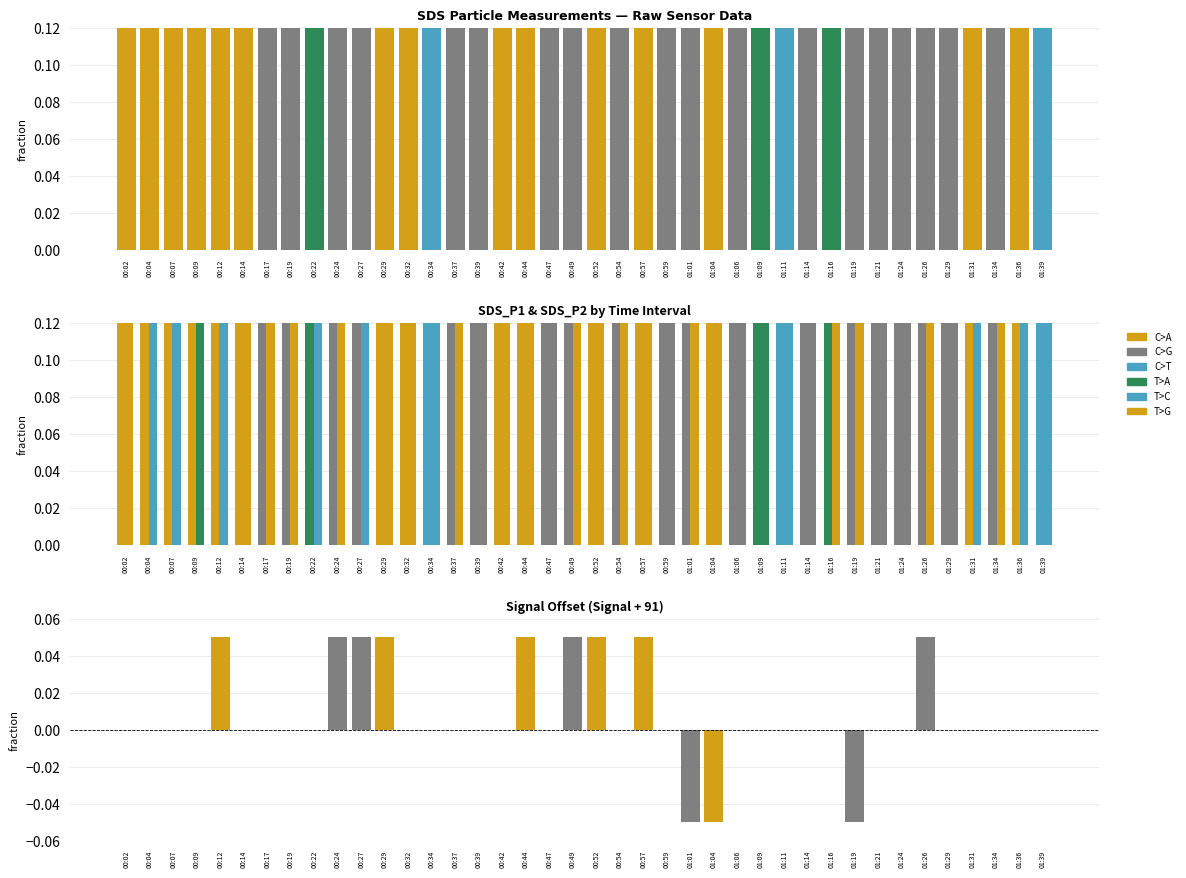

Reading left to right, transcribe all the data shown in this chart.

SDS_P1: 0.3	0.5	0.3	0.5	0.5	0.4	0.3	0.3	0.7	0.3	0.3	0.4	0.4	0.6	0.3	0.3	0.5	0.4	0.2	0.3	0.4	0.3	0.4	0.2	0.3	0.4	0.3	0.8	0.6	0.2	1.0	0.3	0.2	0.3	0.3	0.3	0.3	0.3	0.4	0.6
SDS_P2: 0.7	0.9	0.9	1.0	0.9	0.8	0.8	0.8	0.8	0.7	0.8	0.8	0.8	0.9	0.8	0.7	0.7	0.8	0.6	0.8	0.8	0.8	0.8	0.6	0.7	0.7	0.7	1.0	0.9	0.6	0.8	0.8	0.6	0.6	0.7	0.7	0.9	0.7	0.8	0.9
Signal offset: 0.0	0.0	0.0	0.0	0.1	0.0	0.0	0.0	0.0	0.1	0.1	0.1	0.0	0.0	0.0	0.0	0.0	0.1	0.0	0.1	0.1	0.0	0.1	0.0	-0.1	-0.1	0.0	0.0	0.0	0.0	0.0	-0.1	0.0	0.0	0.1	0.0	0.0	0.0	0.0	0.0